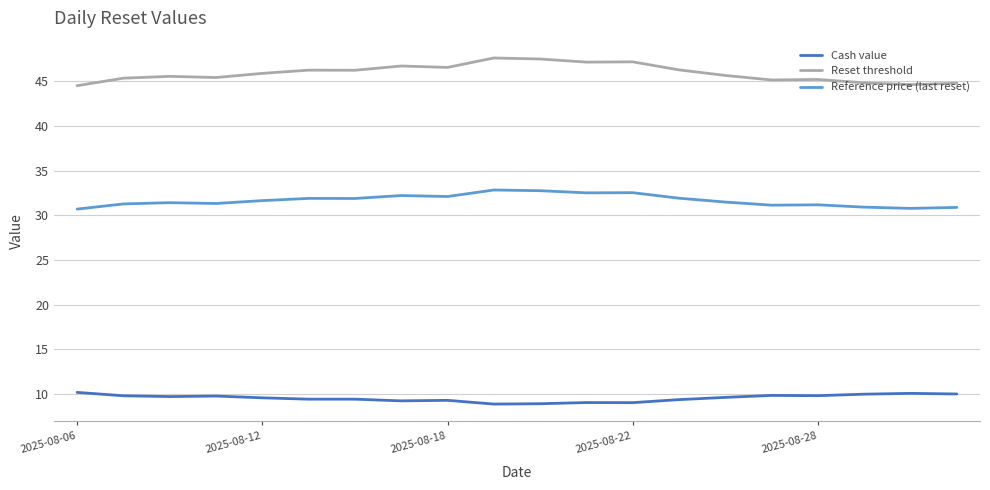

True or false: Reference price (last reset) and Reset threshold intersect in this chart.

False